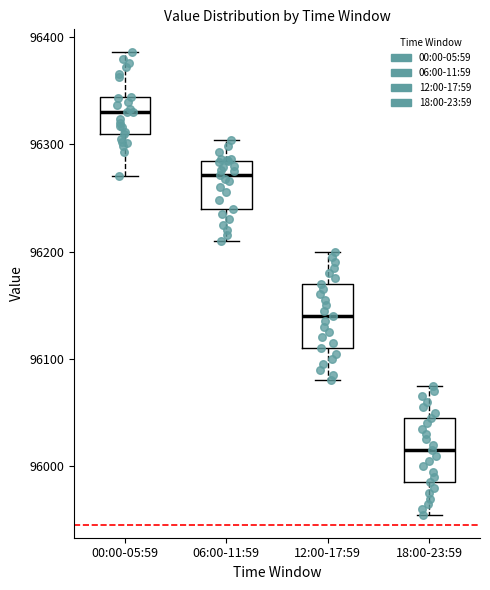

Reading left to right, transcribe this box plot: for each box, give where its median line is, the range the box spans, and where its two whiskers end, as read against the y-axis. The values are not printed on the chart, so give them approximately, as read against the axis.

00:00-05:59: median 96330, box 96310 to 96340, whiskers 96270 to 96390
06:00-11:59: median 96270, box 96240 to 96280, whiskers 96210 to 96300
12:00-17:59: median 96140, box 96110 to 96170, whiskers 96080 to 96200
18:00-23:59: median 96020, box 95990 to 96050, whiskers 95960 to 96080